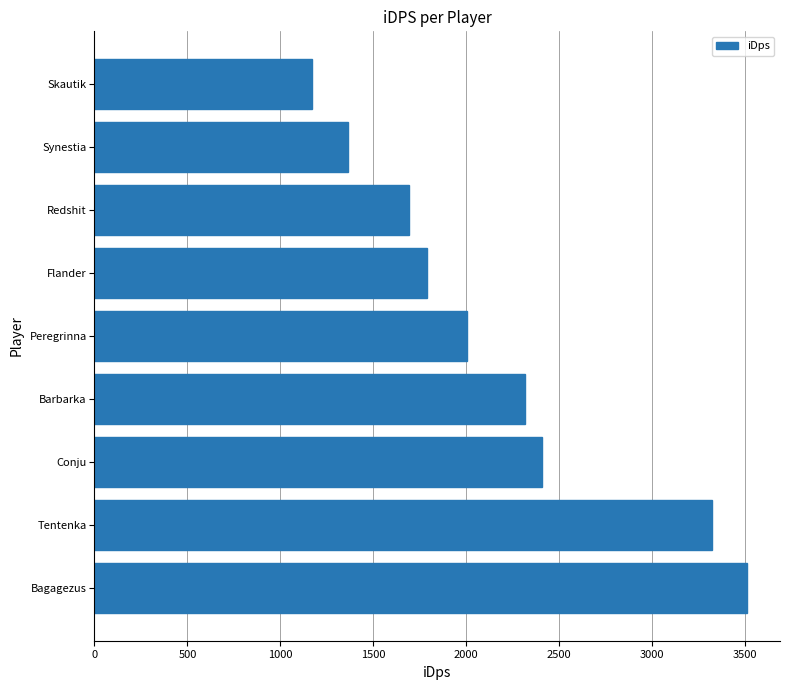

List the labels in order of value, smallest first.

Skautik, Synestia, Redshit, Flander, Peregrinna, Barbarka, Conju, Tentenka, Bagagezus